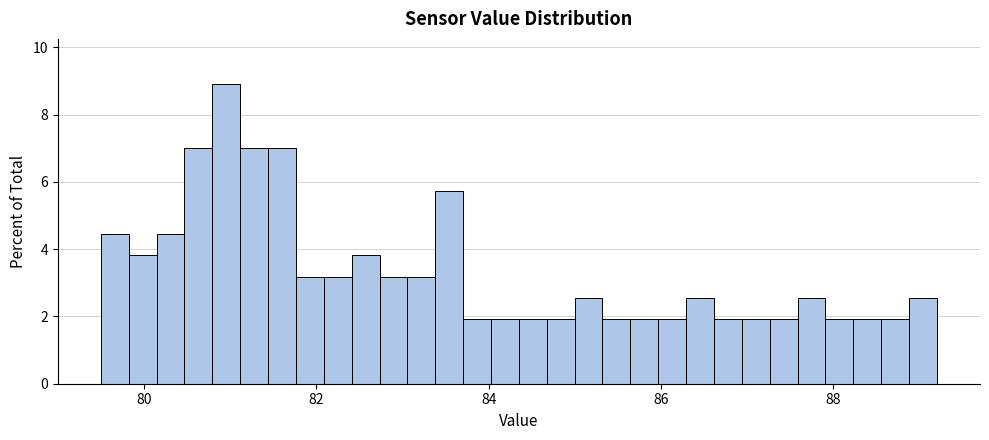

Read against the x-axis, roughly where is the centre of the tallest bar?

81.0